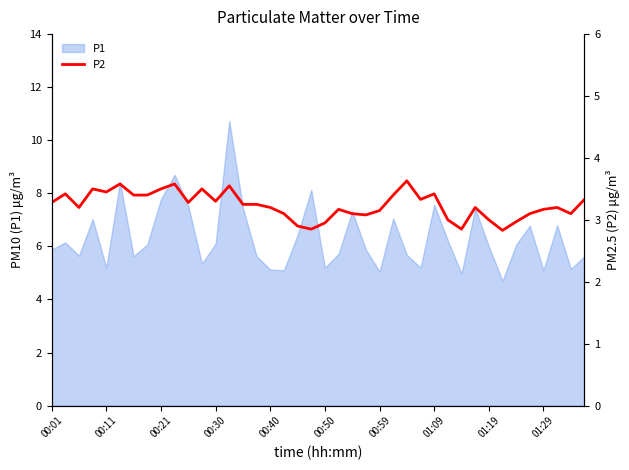

Does the chart display data point markers on the line(s)?

No